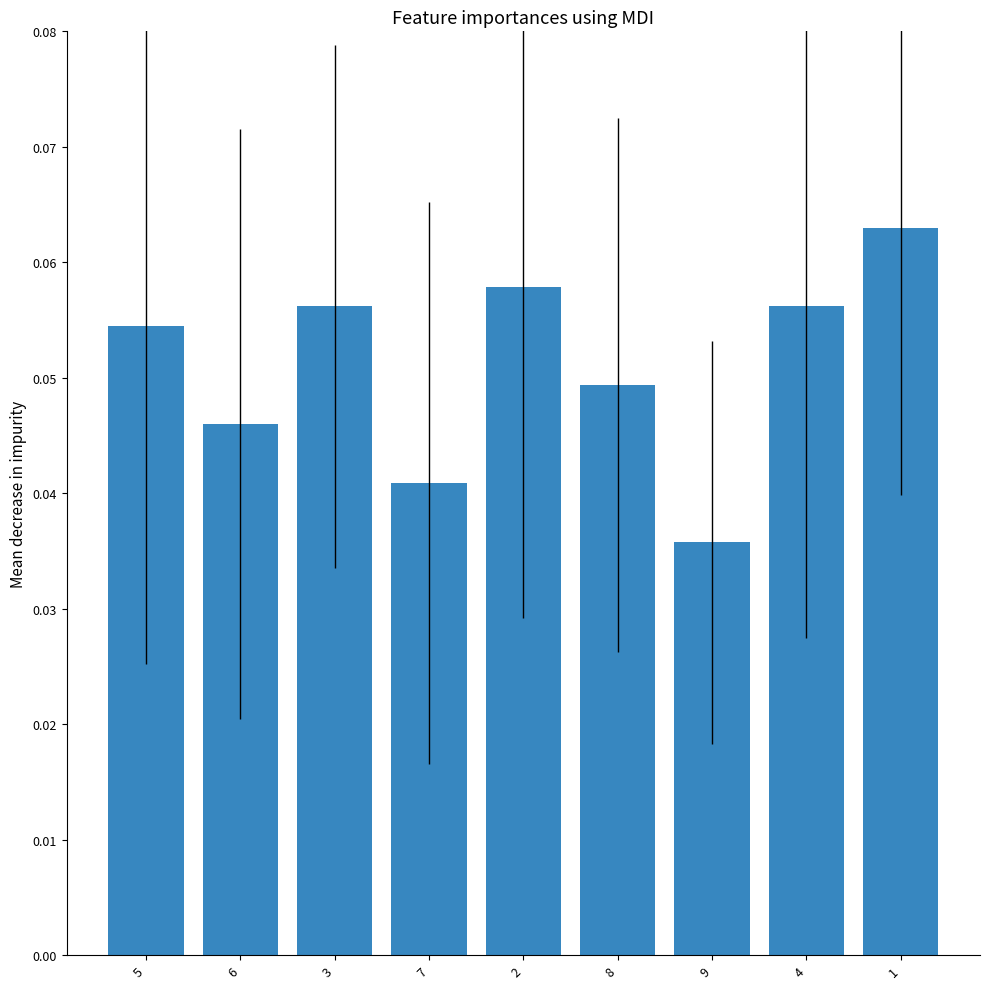

The value at 9 is 0.1. True or false?

False